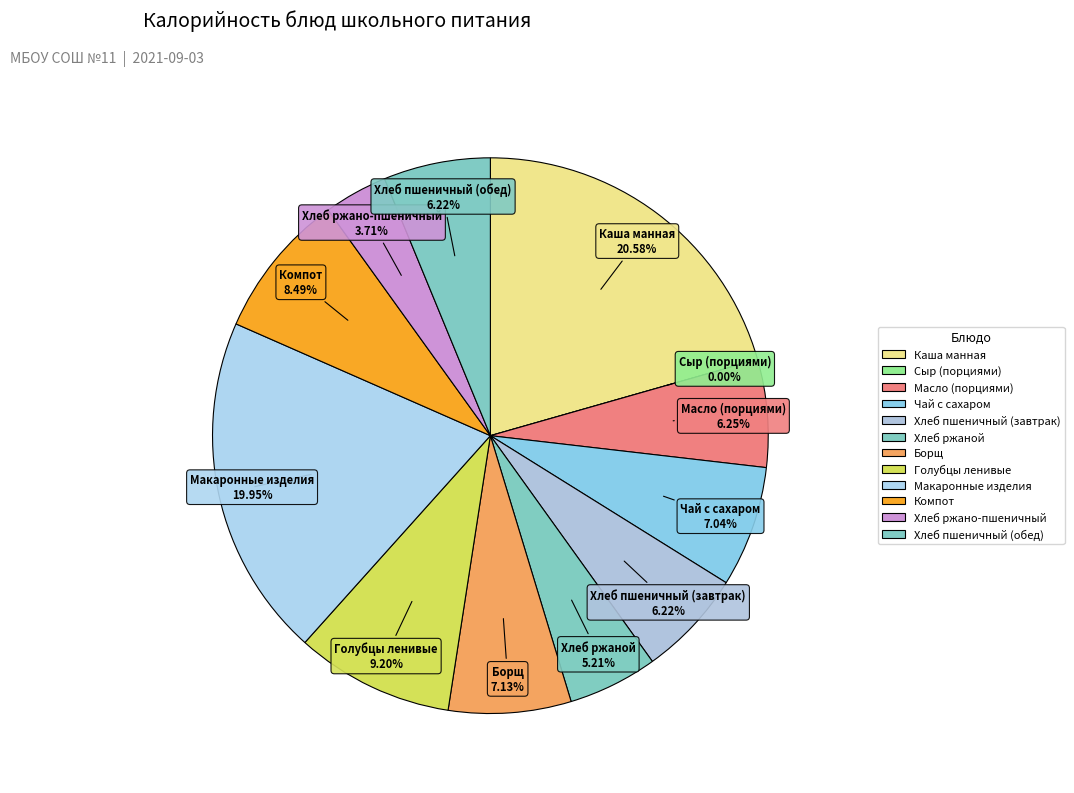

Count the number of slices in the pie.

12